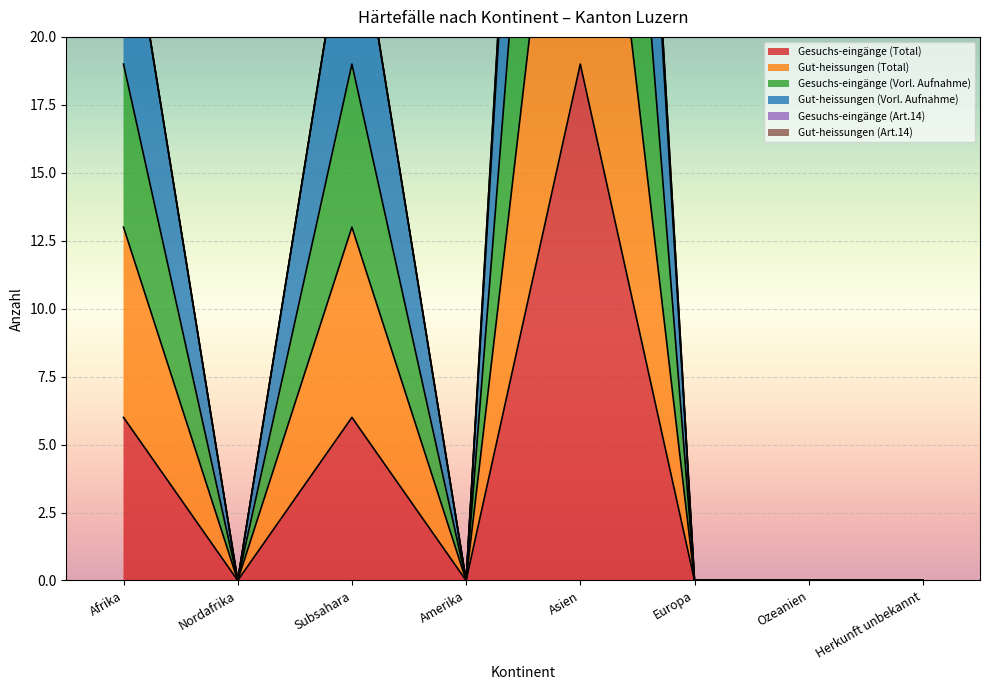

True or false: Gut-heissungen (Total) and Gut-heissungen (Vorl. Aufnahme) cross at least once.

False